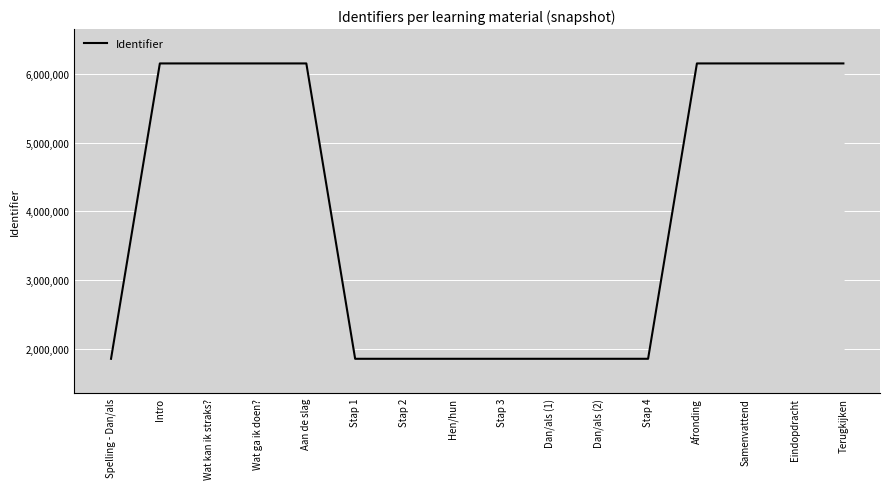

True or false: there are more than 0 points higher than both neighbors.

True